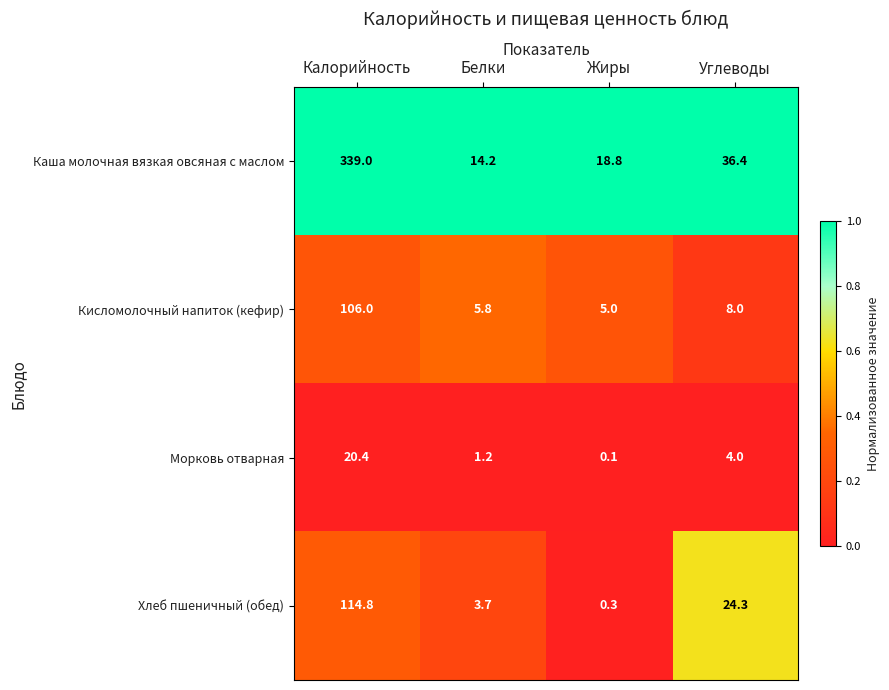

Reading right to left, extract all data points from this chart.

Каша молочная вязкая овсяная с маслом: 36.4	18.8	14.2	339.0
Кисломолочный напиток (кефир): 8.0	5.0	5.8	106.0
Морковь отварная: 4.0	0.1	1.2	20.4
Хлеб пшеничный (обед): 24.3	0.3	3.7	114.8